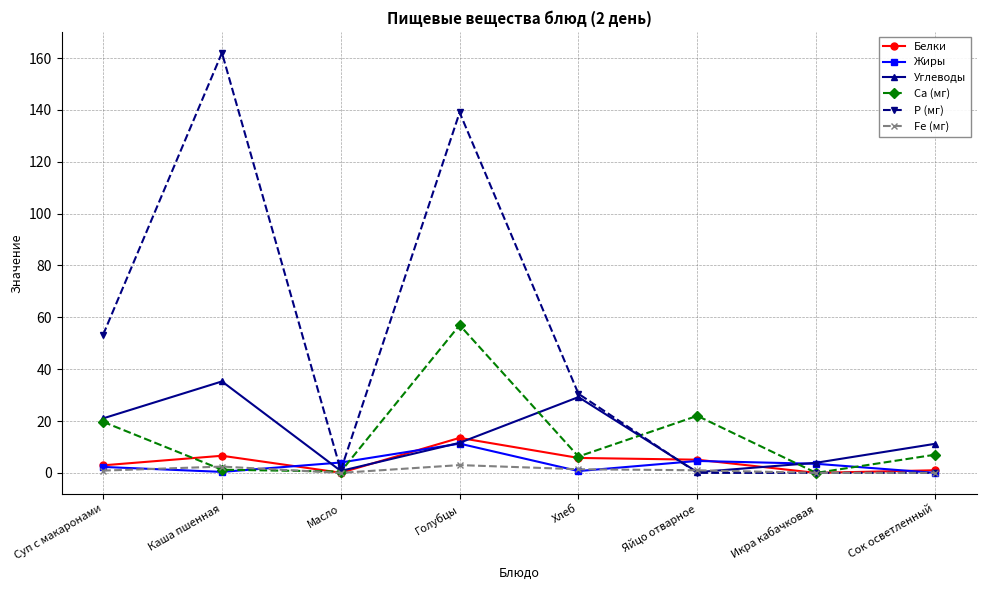

List the series in order of their peak value, highest first.

P (мг), Ca (мг), Углеводы, Белки, Жиры, Fe (мг)